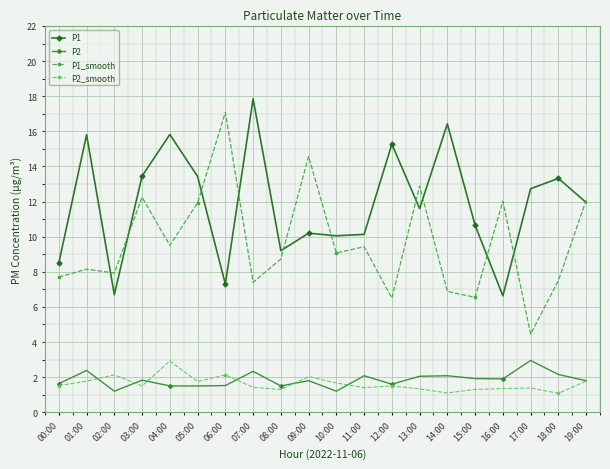

Which series changed the most between 00:00 and 05:00?

P1